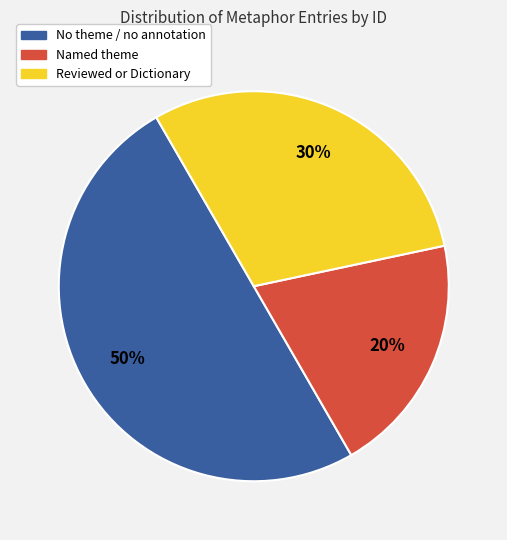

To the nearest percent, what is the average slice percentage?

33%